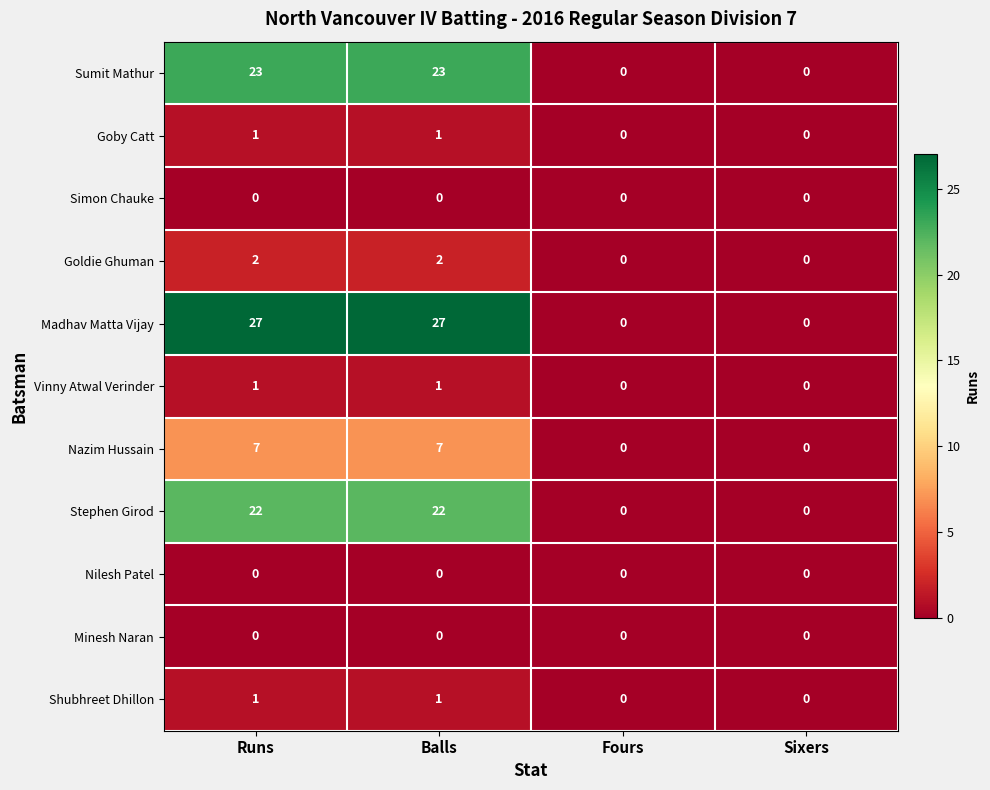

What is the maximum value shown in the chart?

27